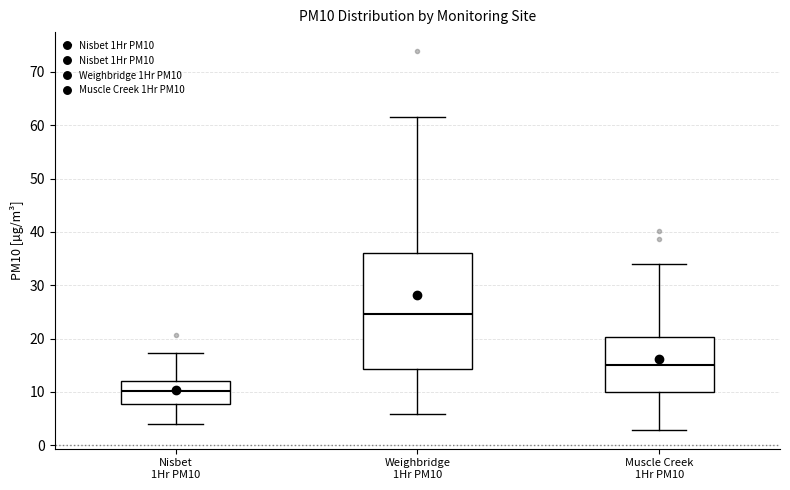

Reading left to right, transcribe this box plot: for each box, give where its median line is, the range the box spans, and where its two whiskers end, as read against the y-axis. The values are not printed on the chart, so give them approximately, as read against the axis.

Nisbet 1Hr PM10: median 10, box 8 to 12, whiskers 4 to 17
Weighbridge 1Hr PM10: median 25, box 14 to 36, whiskers 6 to 62
Muscle Creek 1Hr PM10: median 15, box 10 to 20, whiskers 3 to 34